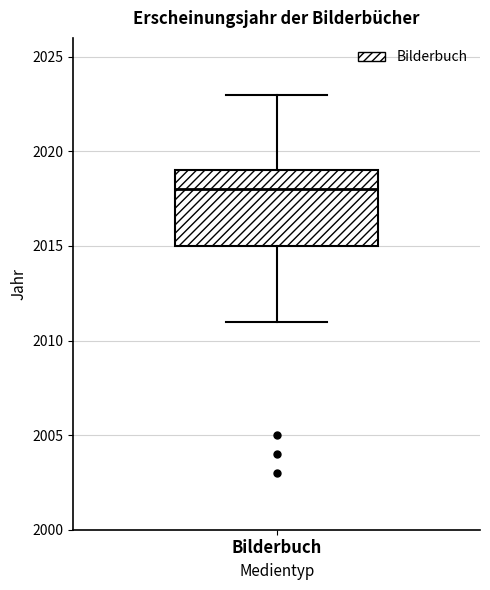

Transcribe this box plot: give where the median line is, the range the box spans, and where the two whiskers end, as read against the y-axis. The values are not printed on the chart, so give them approximately, as read against the axis.

median 2018, box 2015 to 2019, whiskers 2011 to 2023